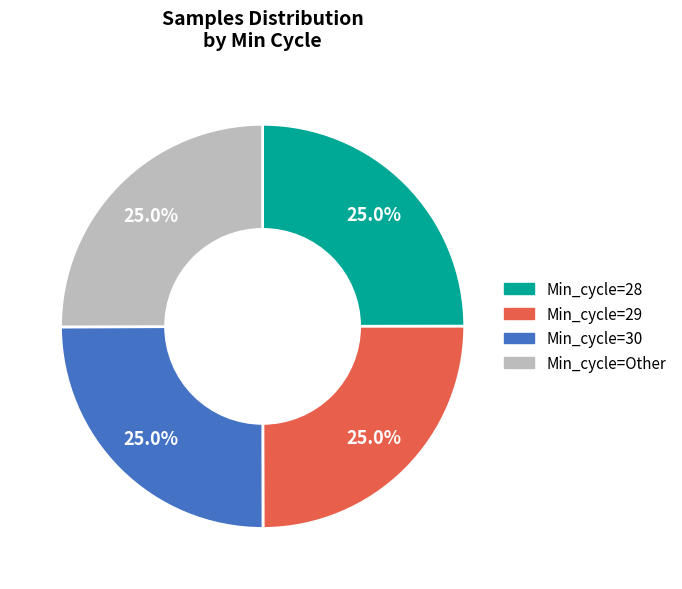

To the nearest percent, what is the average slice percentage?

25%